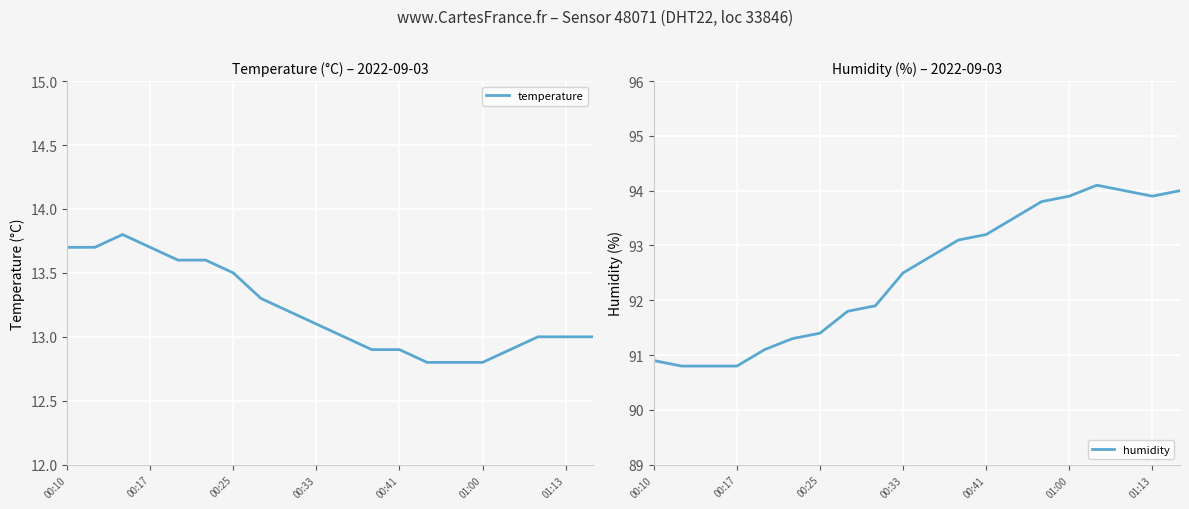

Does the chart display data point markers on the line(s)?

No